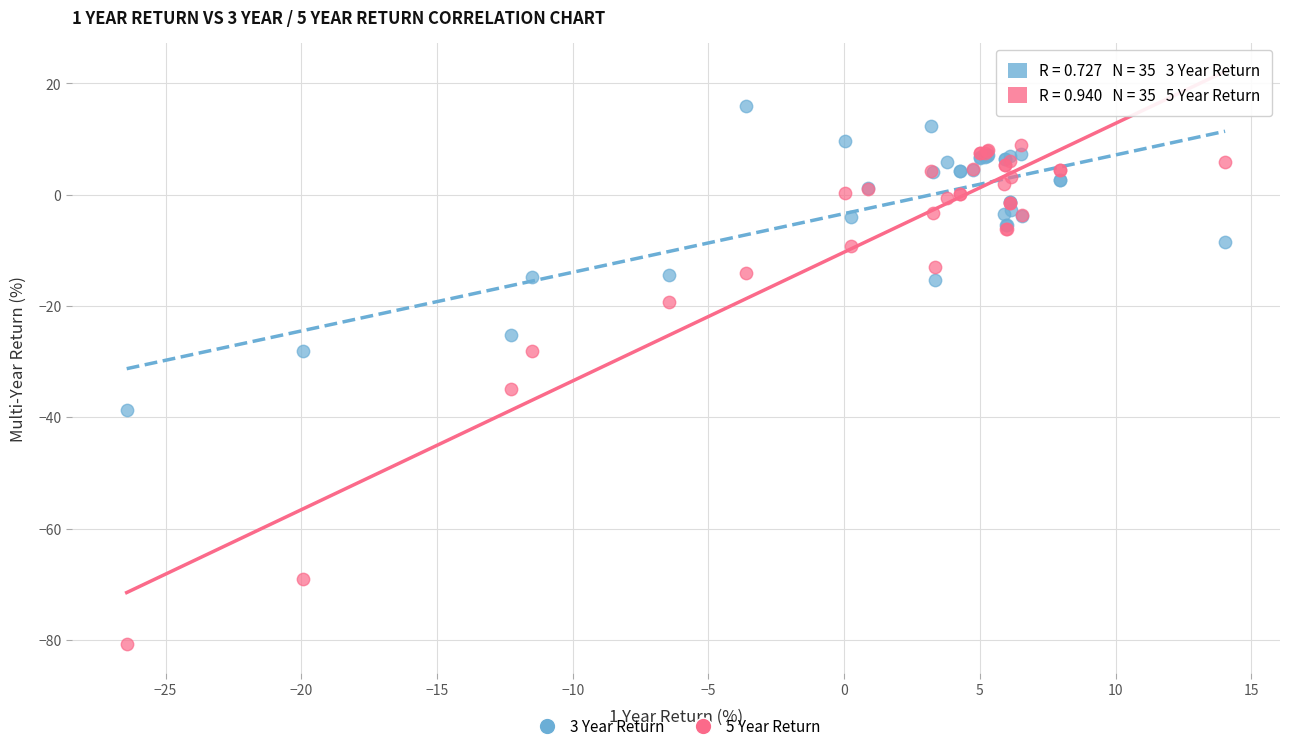

Which series has the largest Y range (max minus min)?

5 Year Return